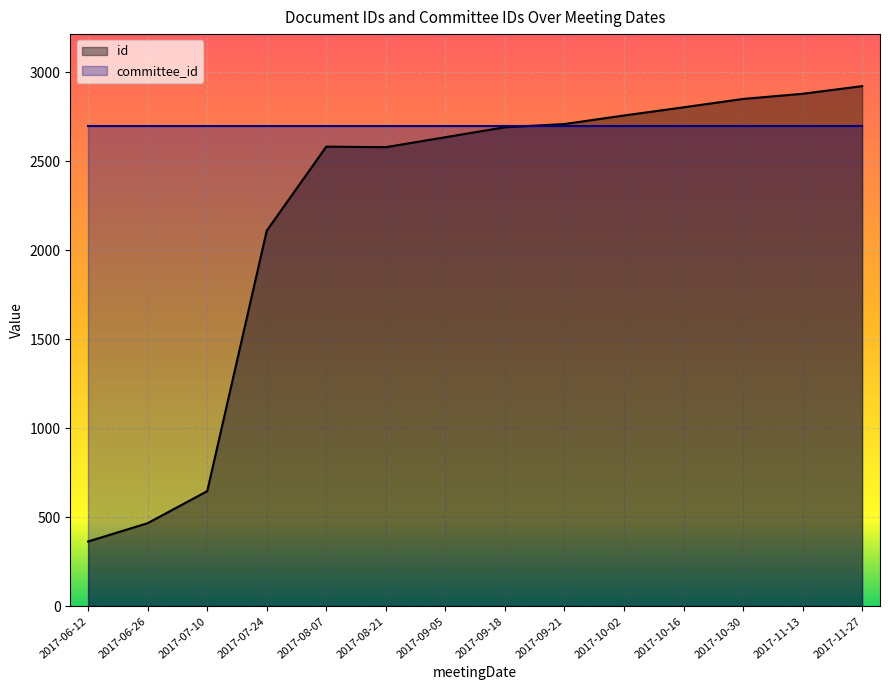

Between 2017-06-26 and 2017-06-26, which is larger?

2017-06-26